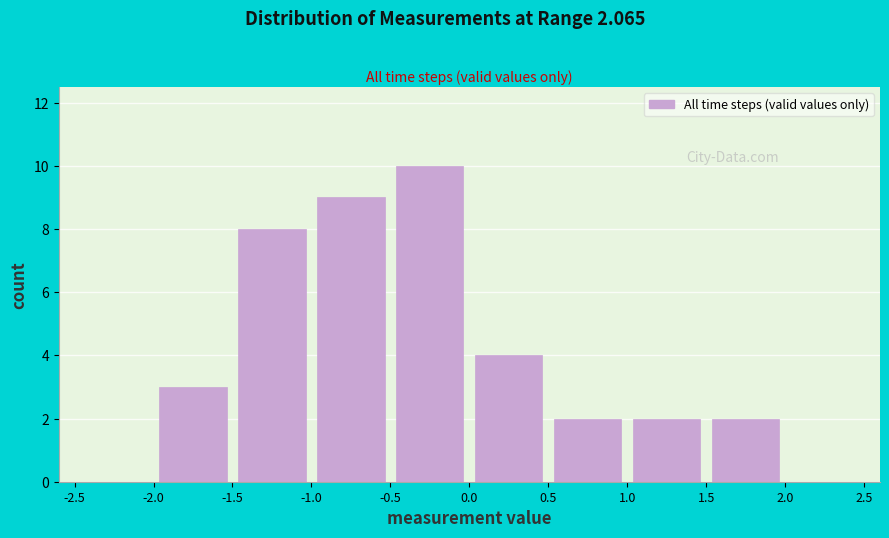

Over which range of the x-axis is the bar tallest?

-0.5 to 0.0